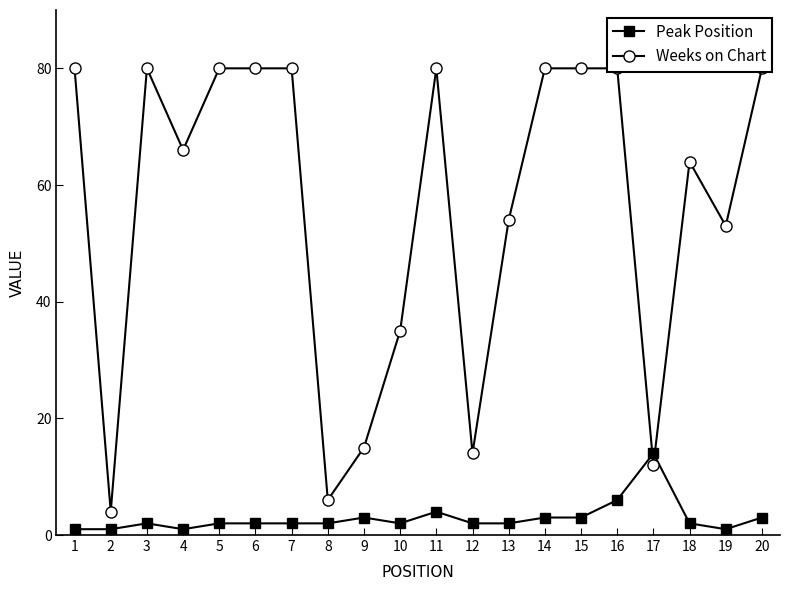

What is the value of the Peak Position point at the 15th from the left?

3